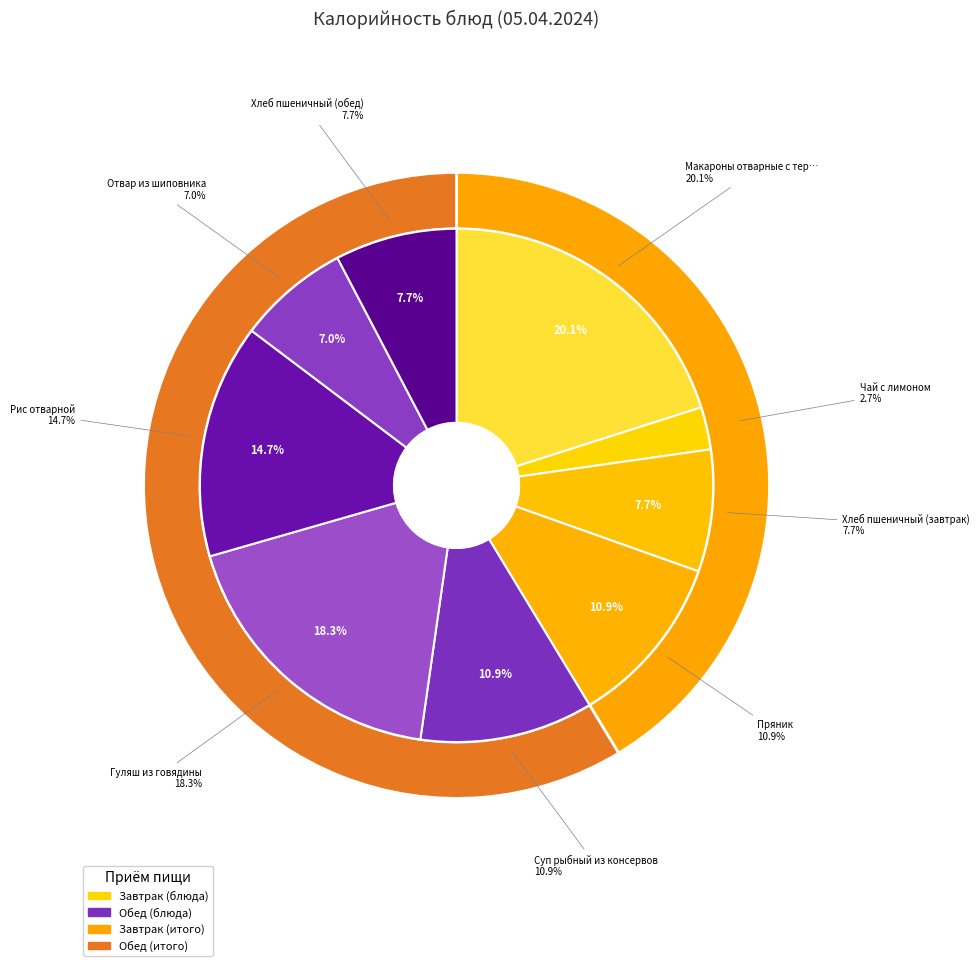

Between Рис отварной and Суп рыбный из консервов, which is larger?

Рис отварной